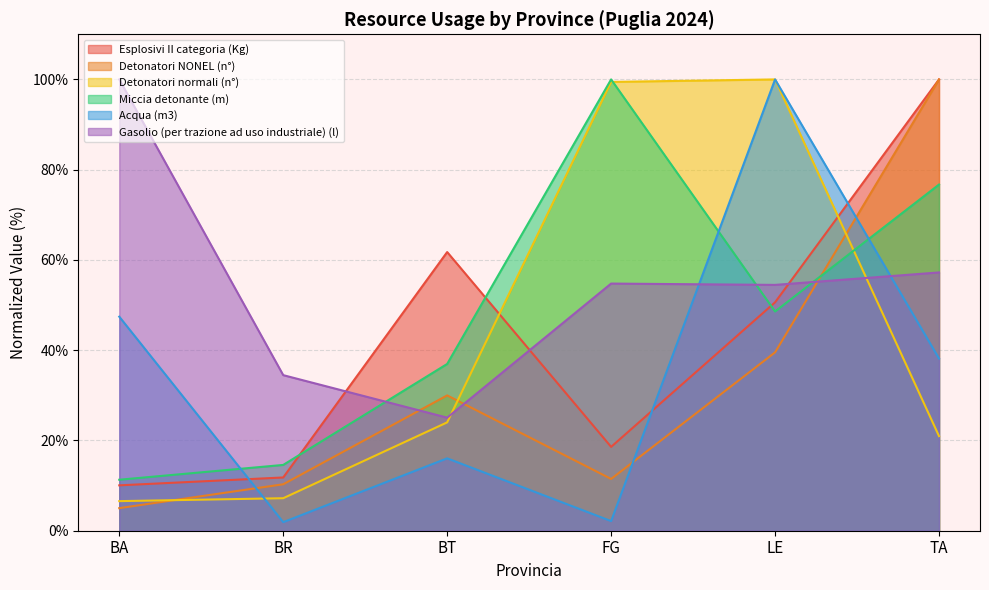

Reading right to left, list all the values displayed in this chart.

Esplosivi II categoria (Kg): TA=100.0	LE=50.6	FG=18.6	BT=61.7	BR=11.8	BA=10.1
Detonatori NONEL (n°): TA=100.0	LE=39.5	FG=11.5	BT=30.0	BR=10.3	BA=5.0
Detonatori normali (n°): TA=21.0	LE=100.0	FG=99.4	BT=24.0	BR=7.2	BA=6.6
Miccia detonante (m): TA=76.7	LE=48.6	FG=100.0	BT=37.0	BR=14.6	BA=11.3
Acqua (m3): TA=38.2	LE=100.0	FG=2.1	BT=16.0	BR=1.9	BA=47.4
Gasolio (per trazione ad uso industriale) (l): TA=57.2	LE=54.5	FG=54.8	BT=25.1	BR=34.5	BA=100.0